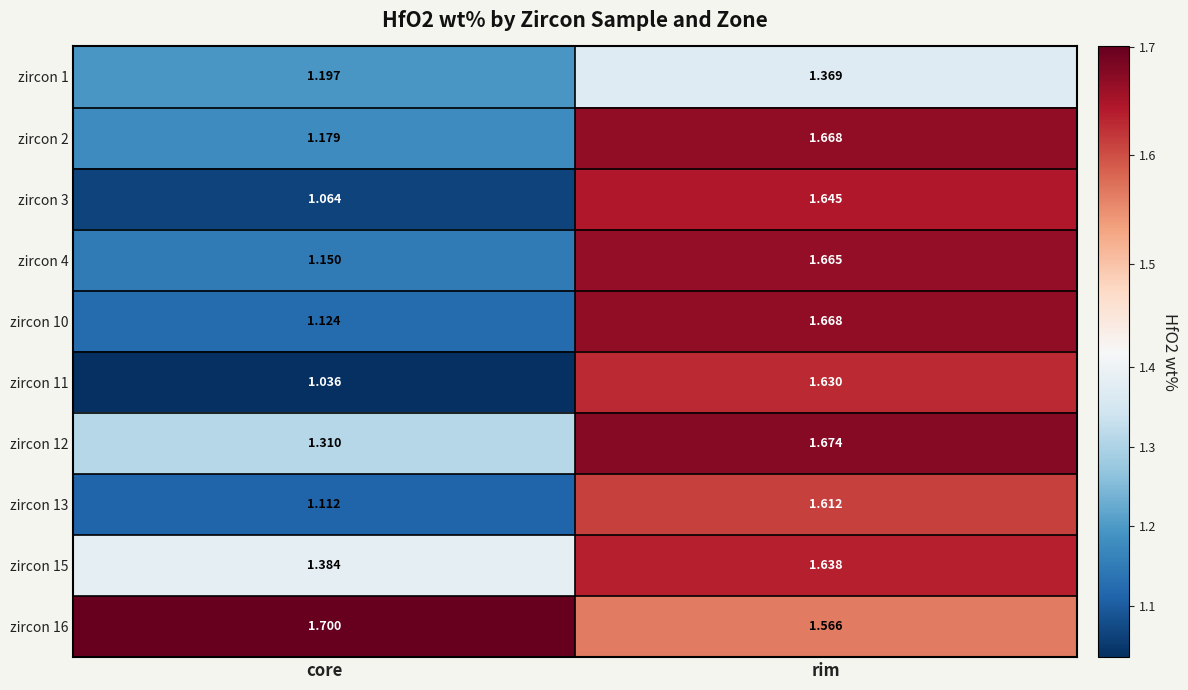

How many series are shown in this chart?

10